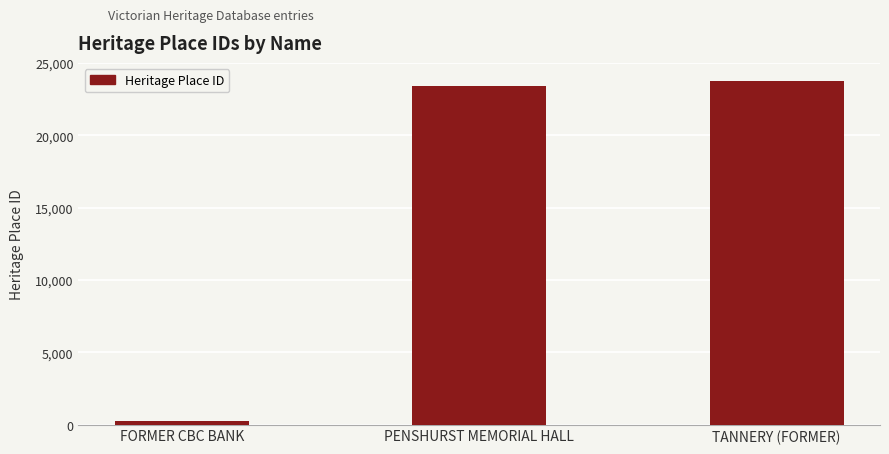

List the labels in order of value, largest first.

TANNERY (FORMER), PENSHURST MEMORIAL HALL, FORMER CBC BANK